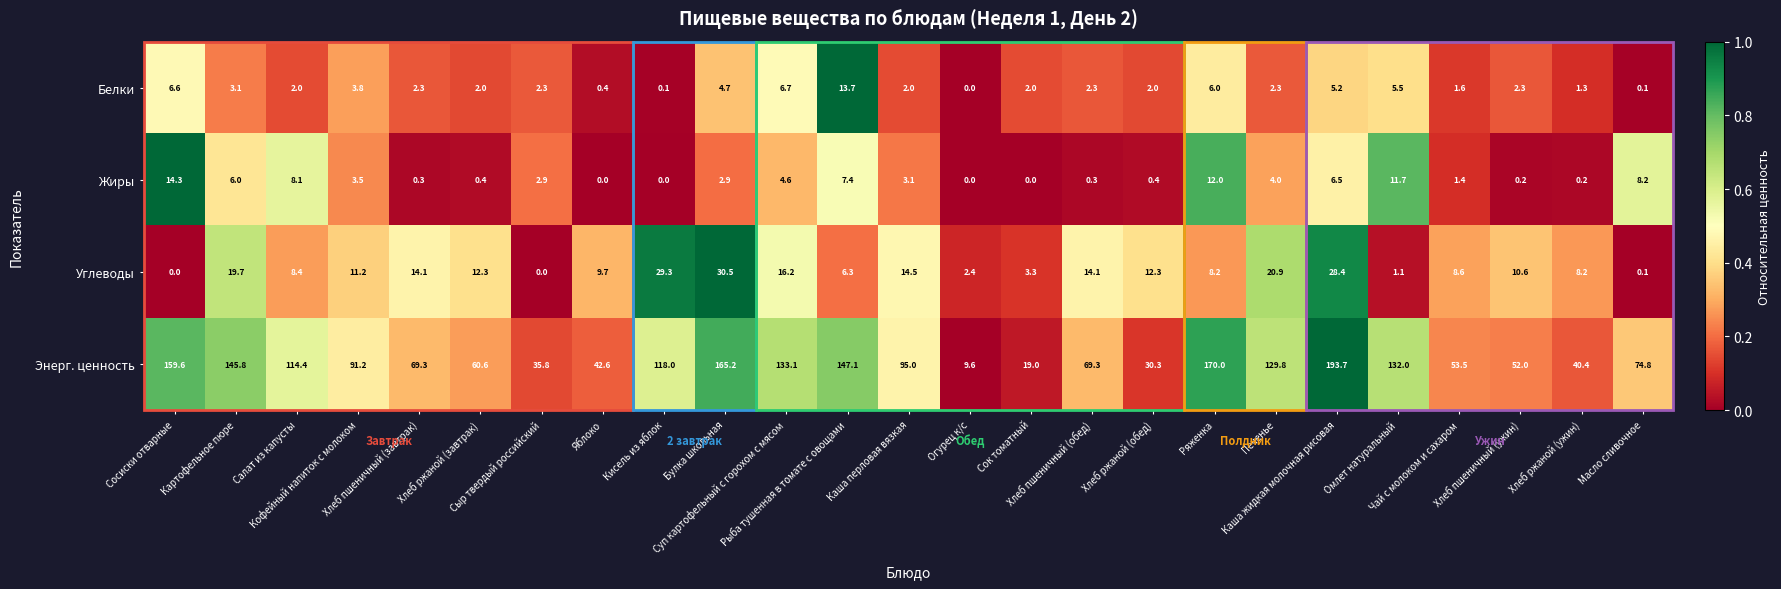

List the series in order of their peak value, lowest first.

Белки, Жиры, Углеводы, Энерг. ценность